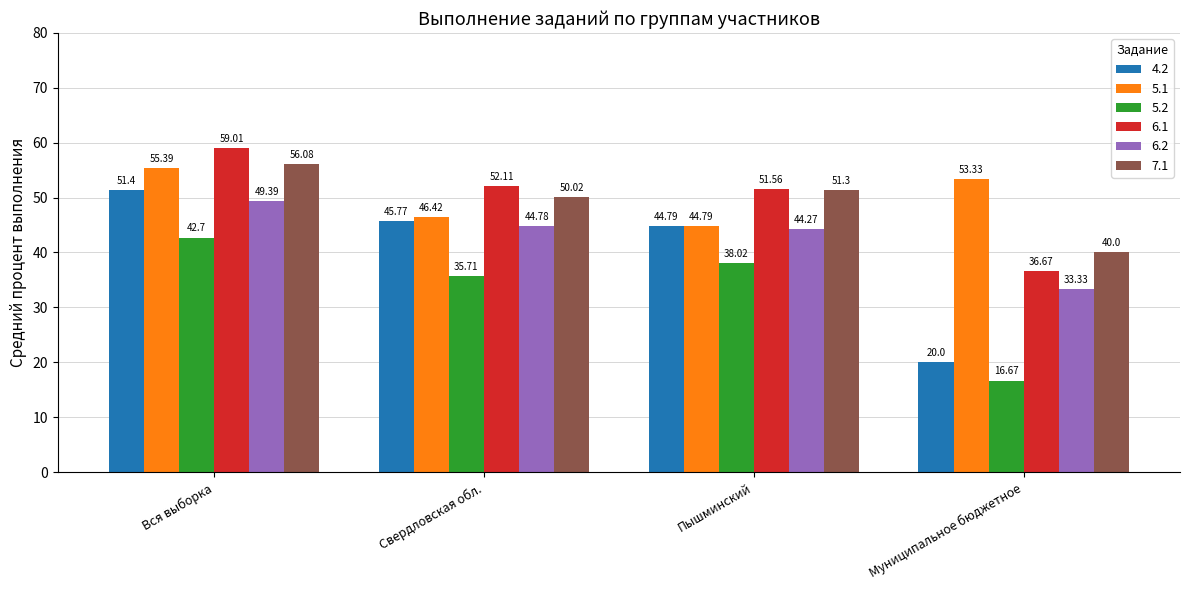

What is the label of the 3rd bar from the left?

Пышминский